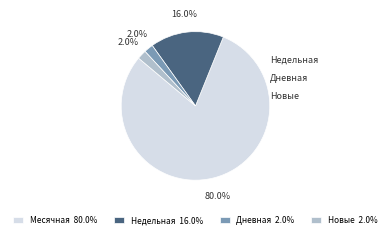

Which slice represents more than half of the pie?

Месячная 80.0%